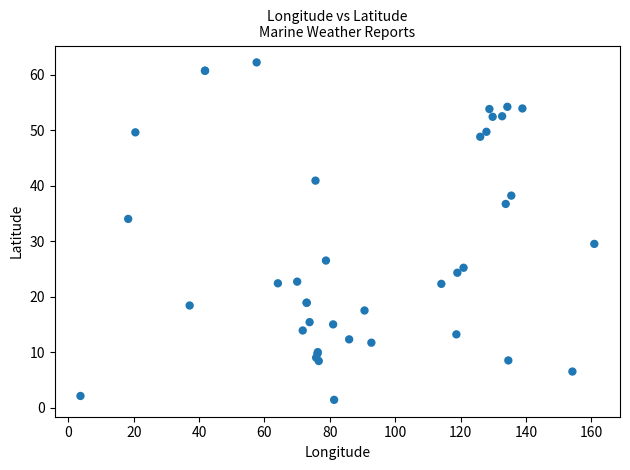

What Y value in the scatter plot is closest to 31?

29.5